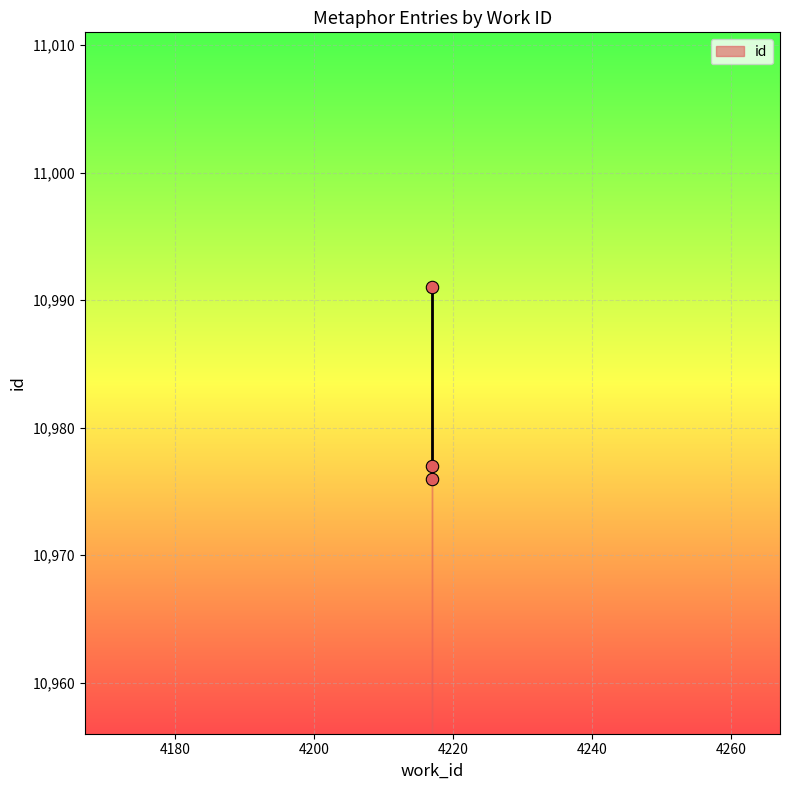

What Y value in the scatter plot is closest to 10983?

10977